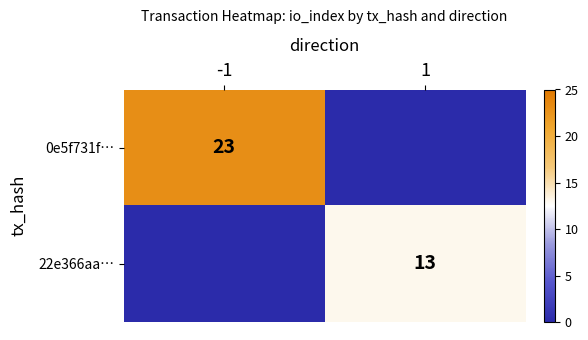

Is it true that 22e366aa… equals 13 at 1?

True